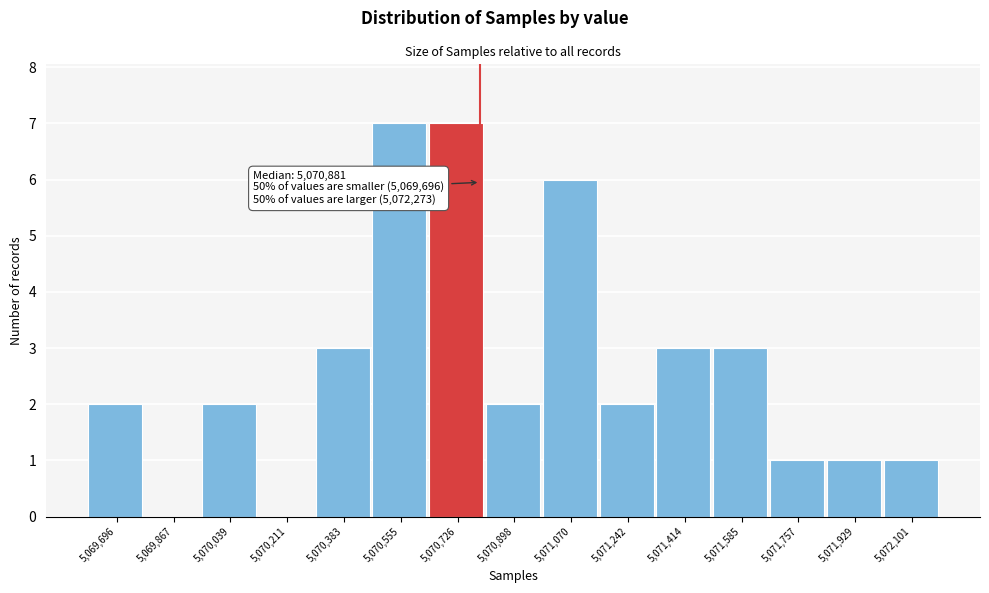

Reading right to left, extract all data points from this chart.

5,072,101=1	5,071,929=1	5,071,757=1	5,071,585=3	5,071,414=3	5,071,242=2	5,071,070=6	5,070,898=2	5,070,726=7	5,070,555=7	5,070,383=3	5,070,211=0	5,070,039=2	5,069,867=0	5,069,696=2